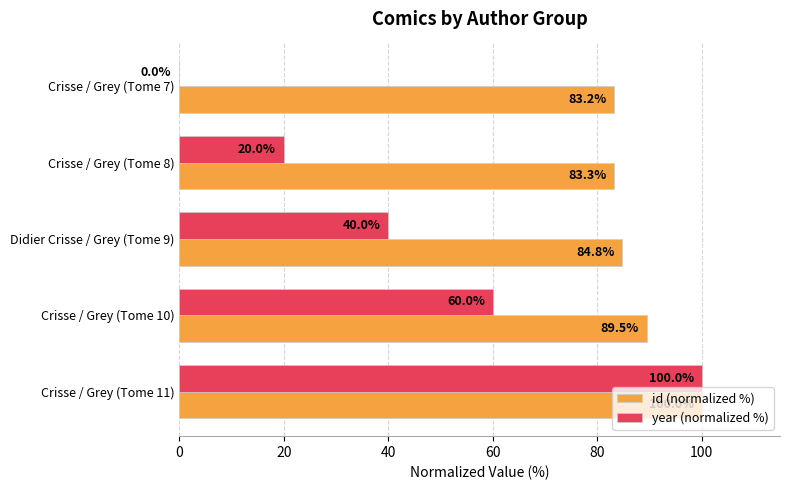

What is the total value across all series at Crisse / Grey (Tome 10)?

149.5